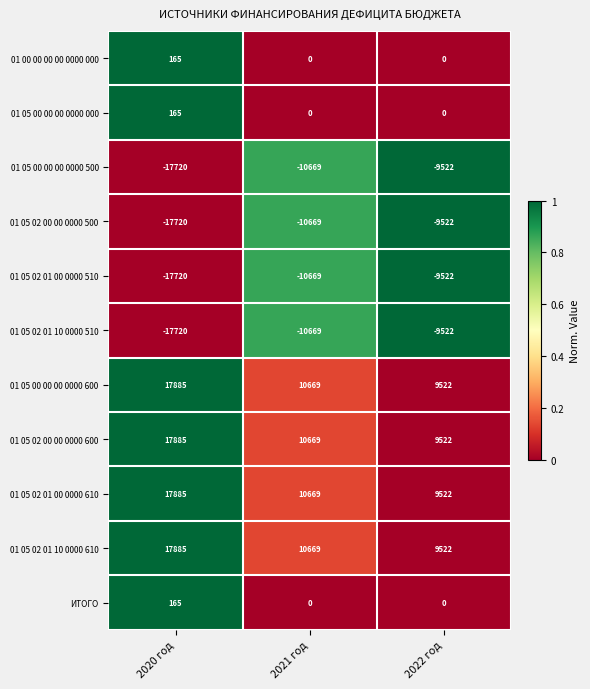

At which label does 01 05 02 01 10 0000 510 reach its minimum?

2020 год